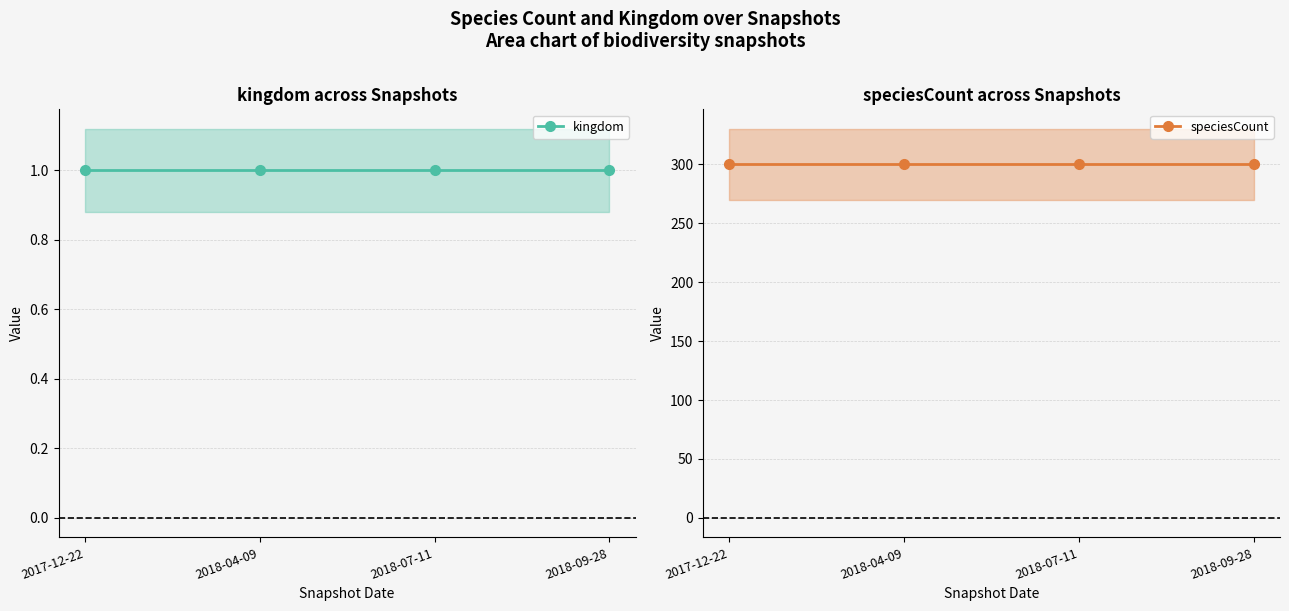

What is the smallest value displayed?

1